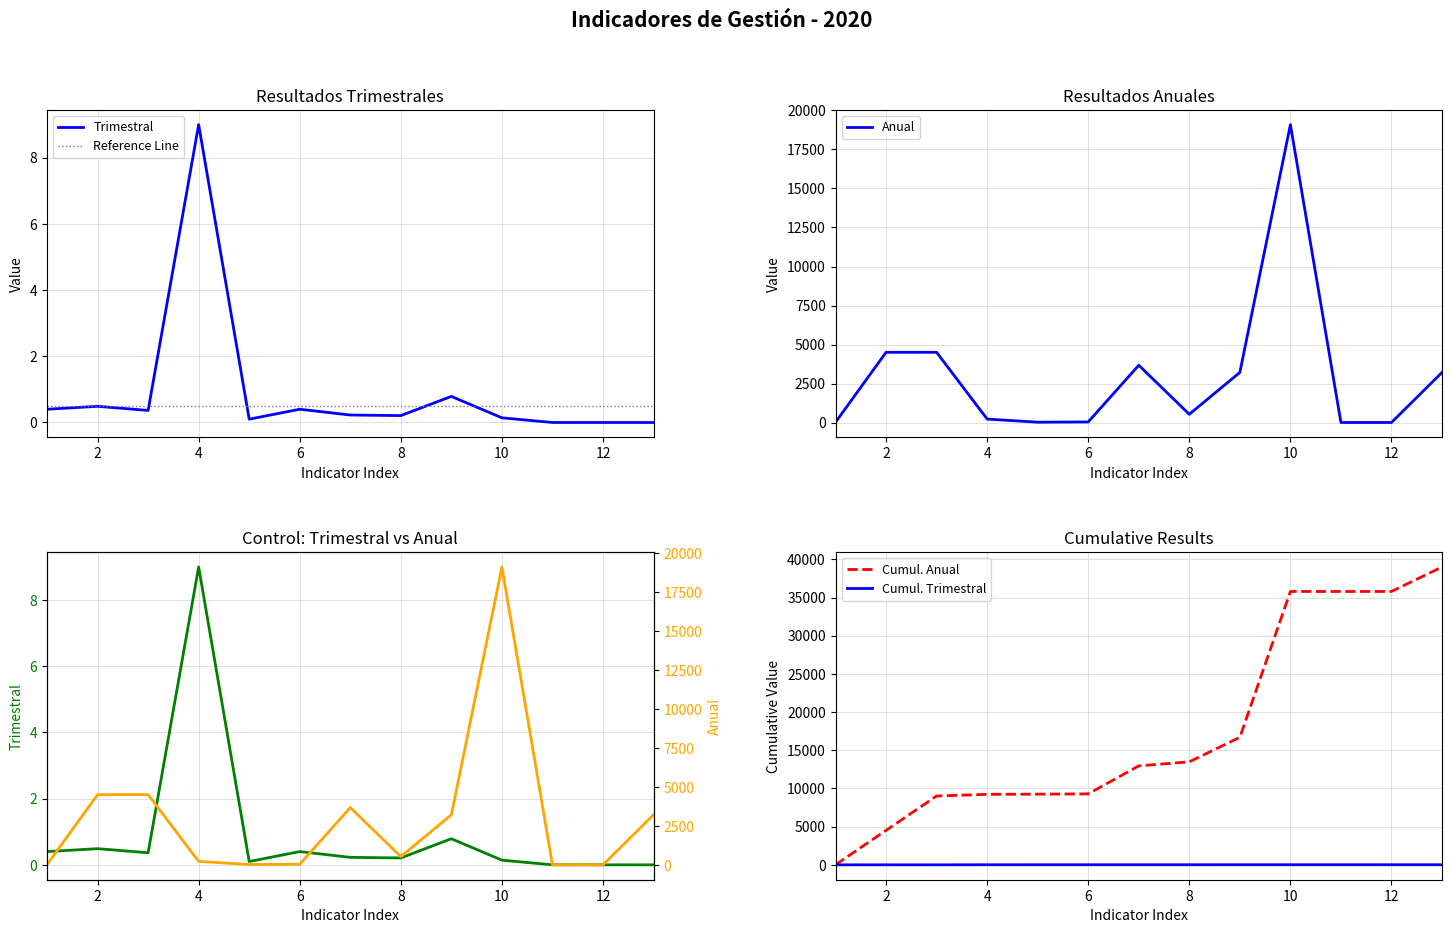

True or false: Resultados trimestrales has a value of 0.4 at 3.

True